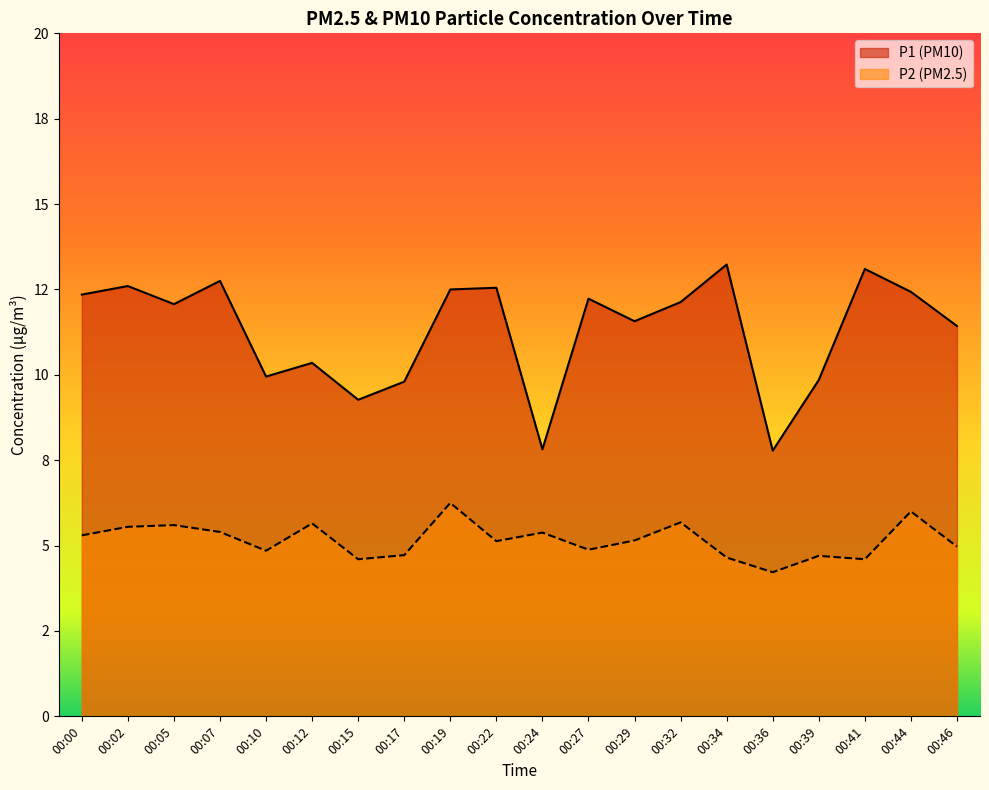

Where is the first local maximum for P2?

00:05